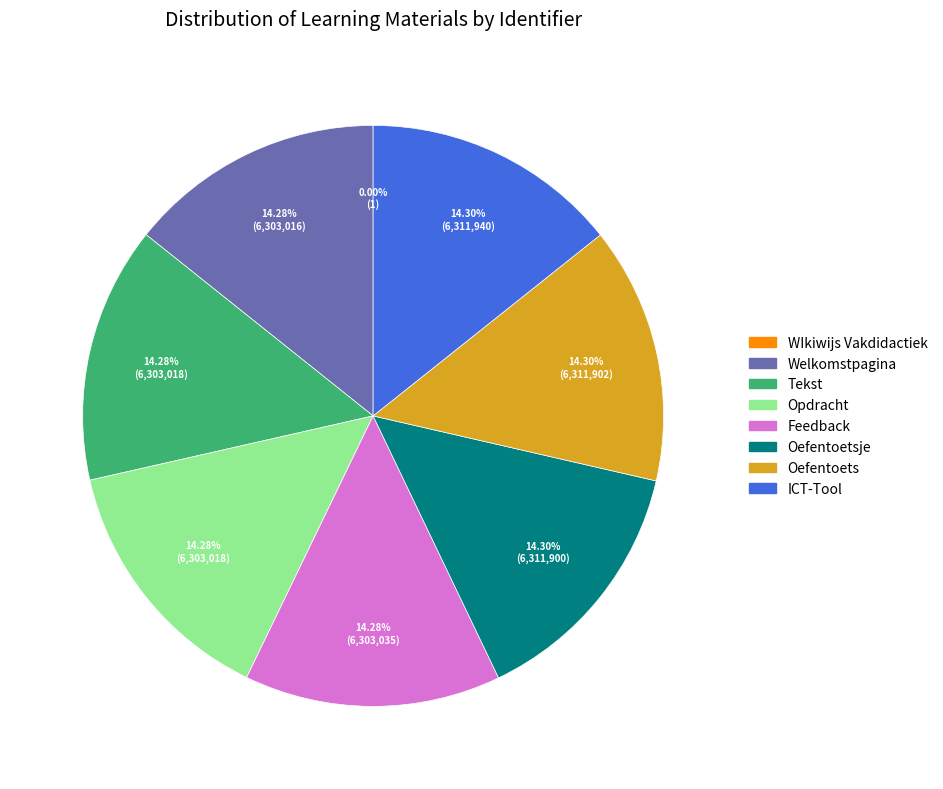

To the nearest percent, what is the average slice percentage?

12%